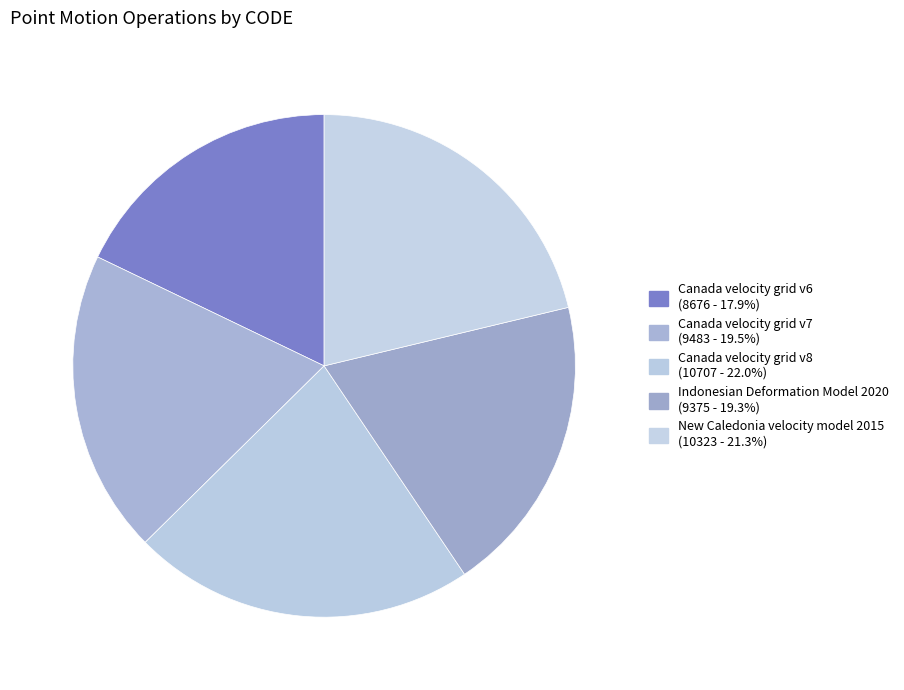

Is there any slice that represents more than half of the pie?

No